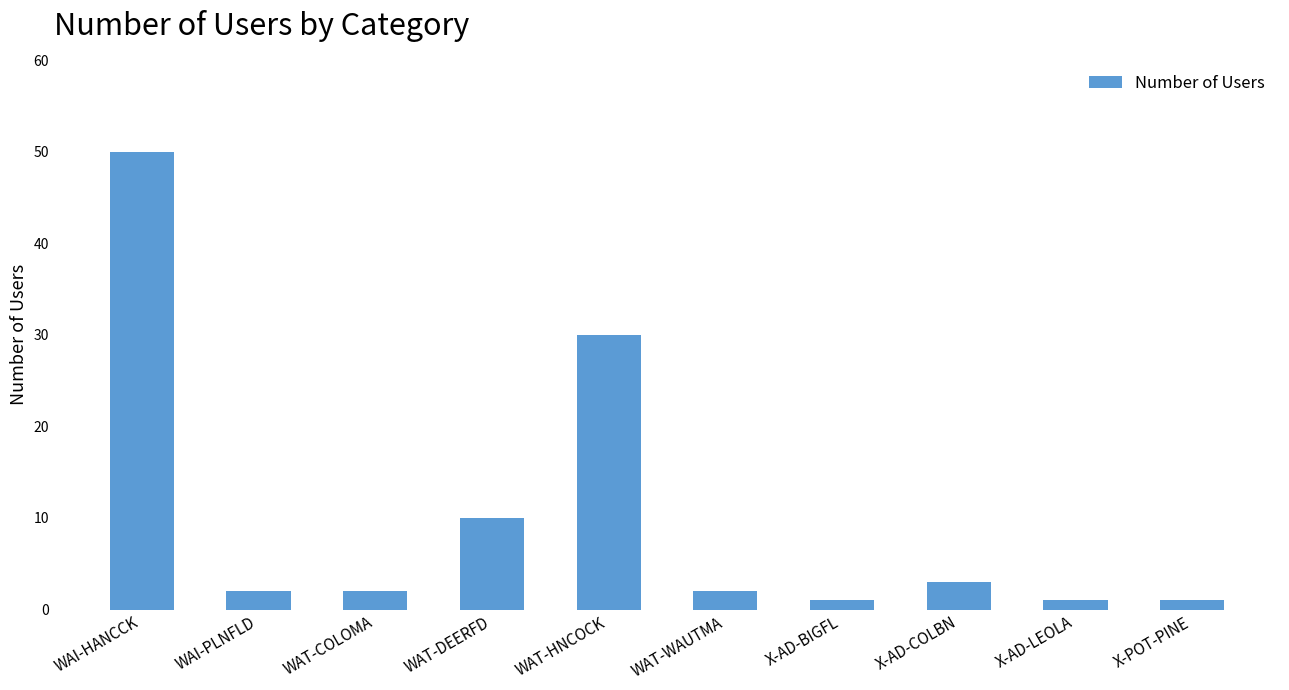

Where does the data first go above 2?

WAI-HANCCK